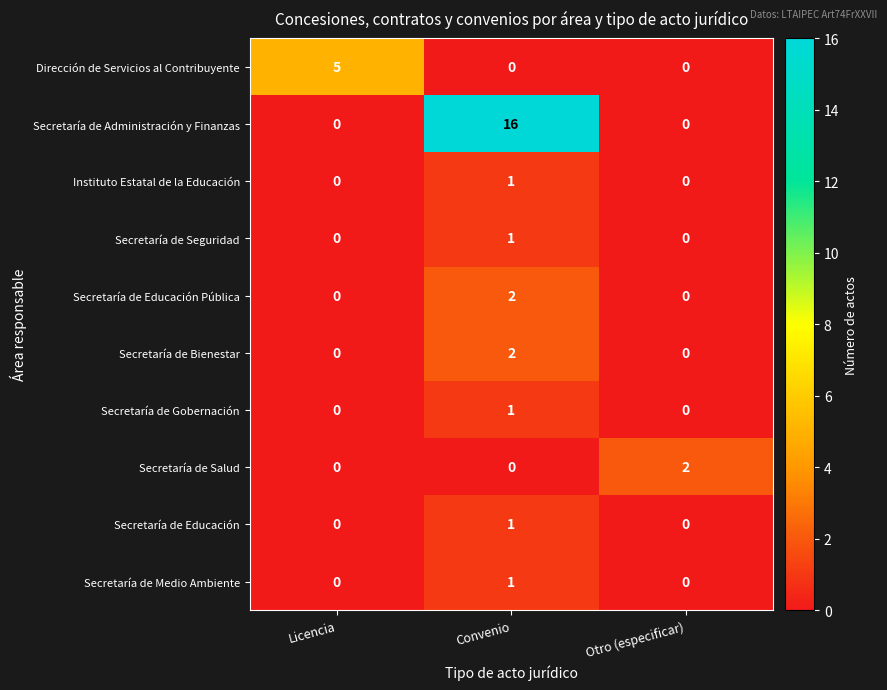

What is the difference between the maximum and minimum values in the Secretaría de Administración y Finanzas series?

16